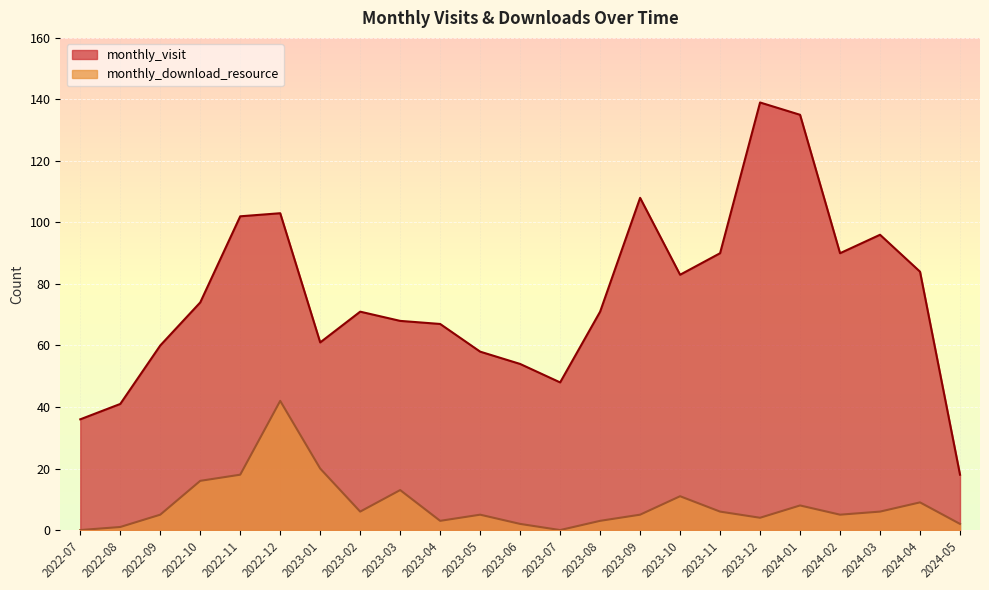

True or false: monthly_download_resource and monthly_visit cross at least once.

False